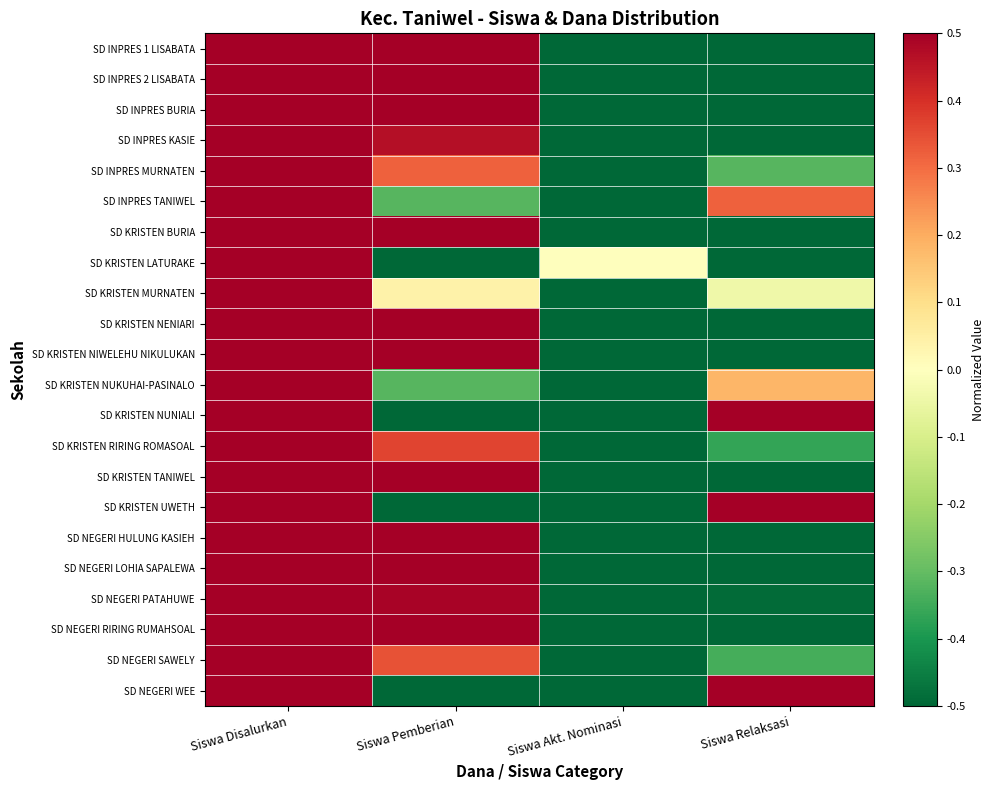

Count the number of data series in this chart.

22